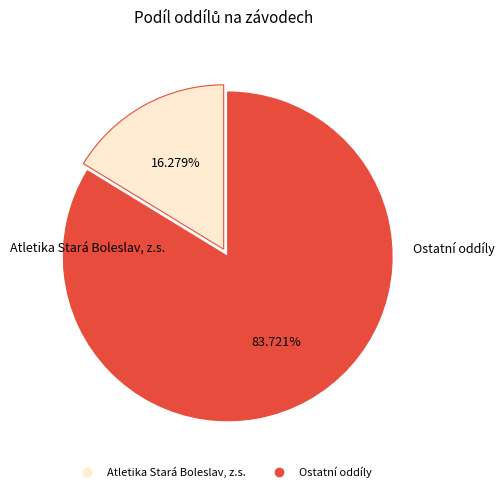

Is there a majority slice in this chart?

Yes